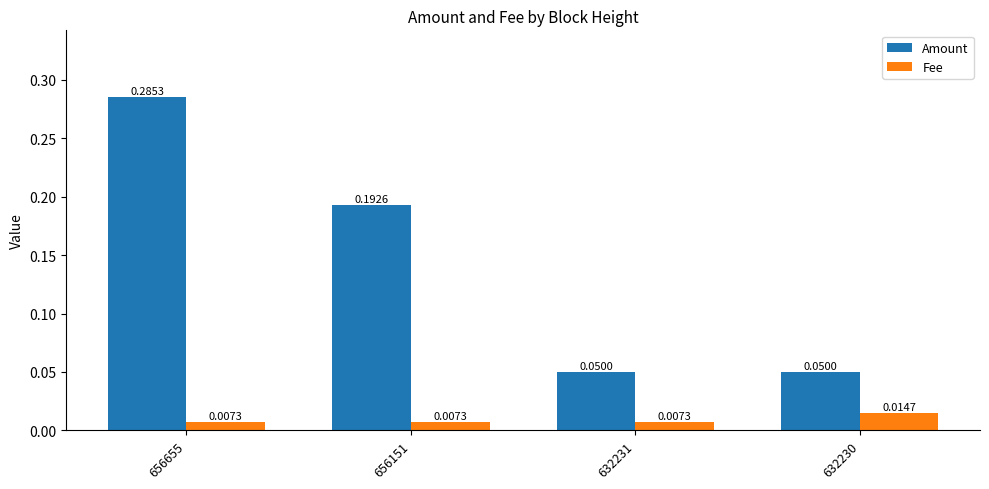

At 656151, list the series in order from smallest to largest.

Fee, Amount